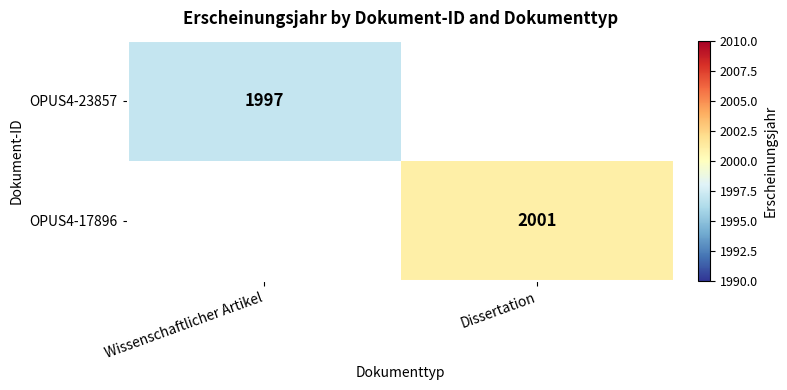

True or false: OPUS4-17896 has a value of 1167 at Dissertation.

False